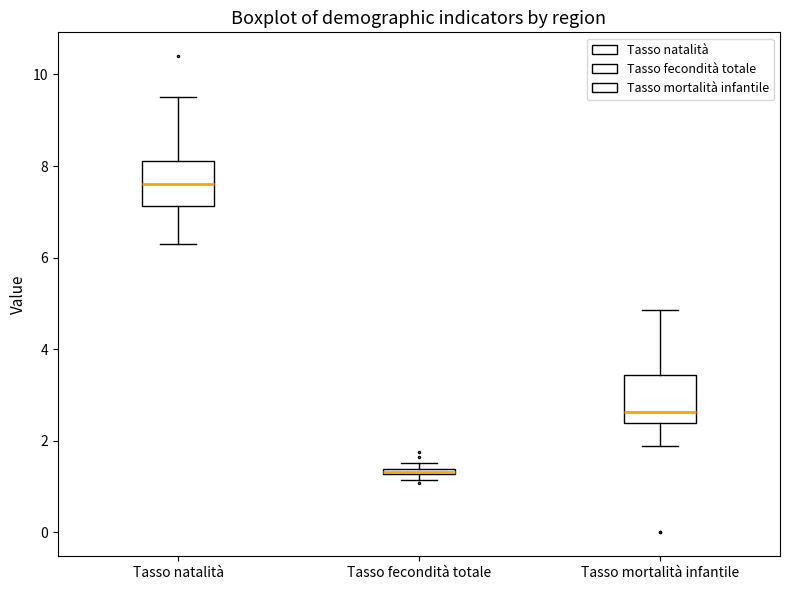

Where is the lower edge of the box for Tasso fecondità totale on the y-axis? The values are not printed on the chart, so give them approximately, as read against the axis.

1.2